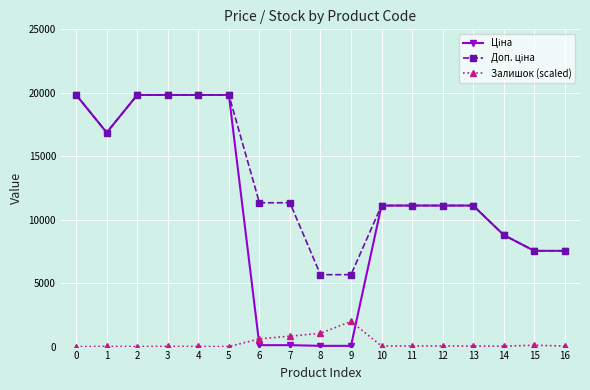

True or false: Залишок (scaled) has more than 0 points higher than both neighbors.

True